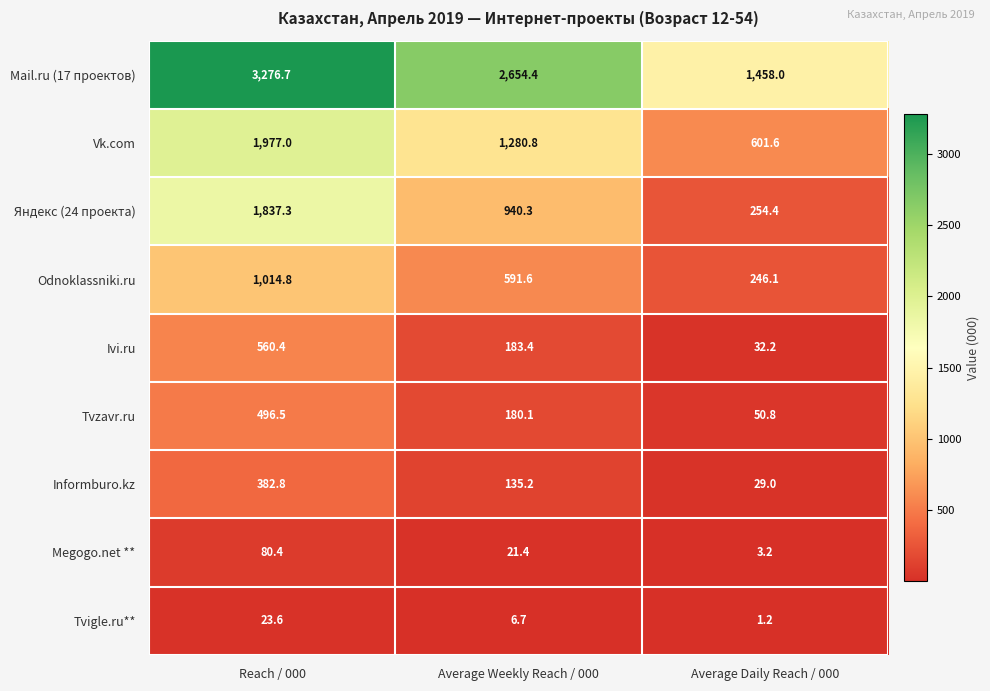

Which category has the highest value across all series?

Reach / 000